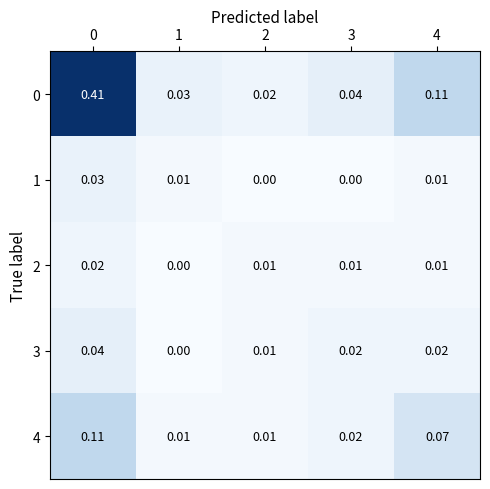

At which category does the chart reach its minimum across all series?

2